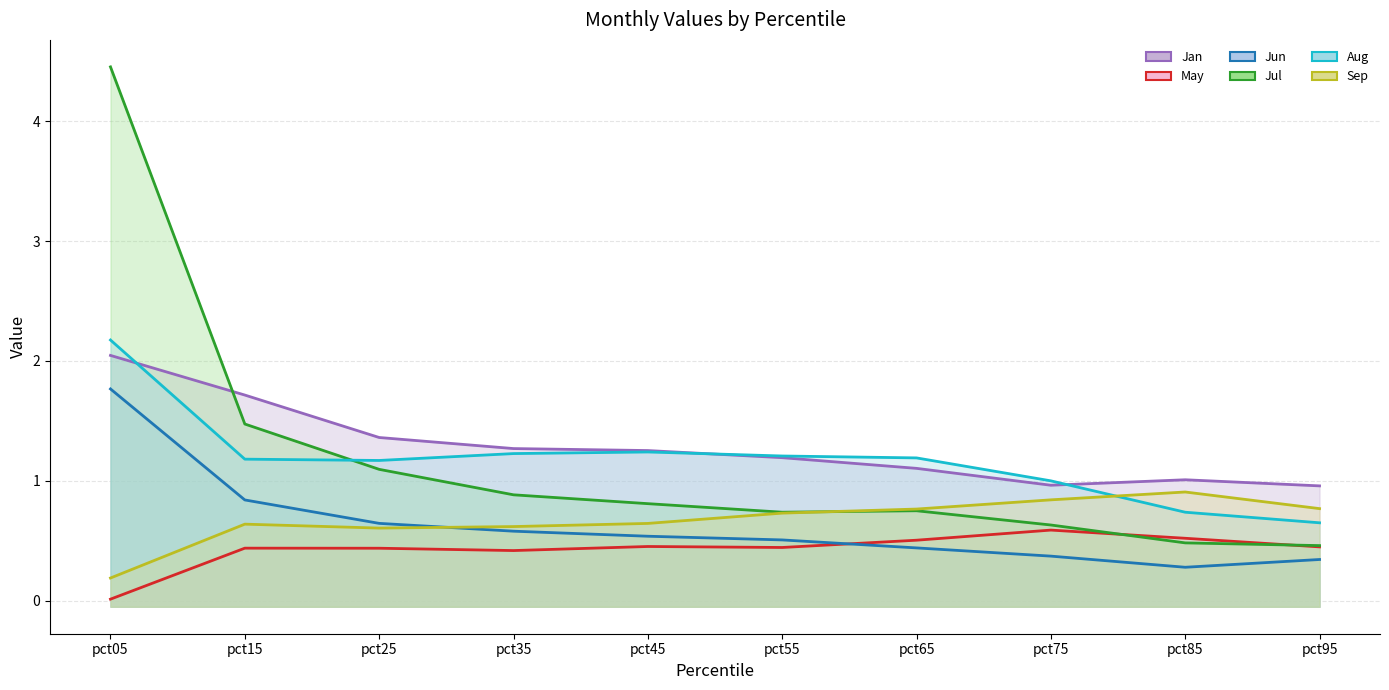

True or false: Jul and Aug intersect in this chart.

True